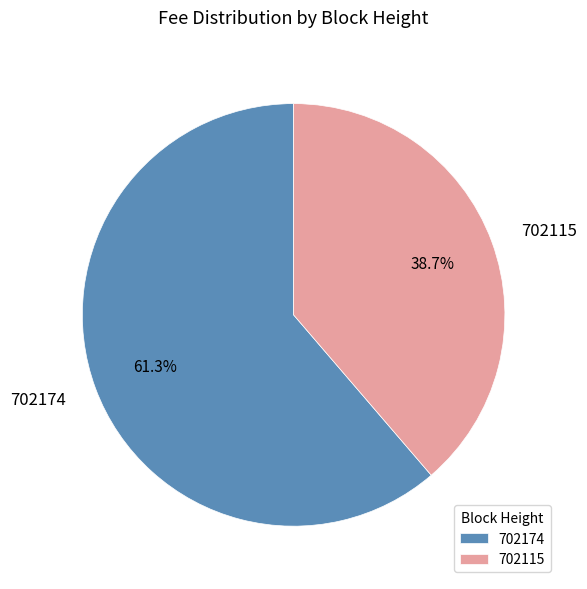

How many slices are in this pie chart?

2